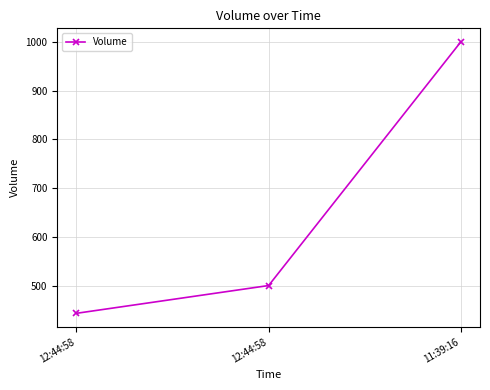

Rank the categories by value from lowest to highest.

12:44:58, 12:44:58, 11:39:16